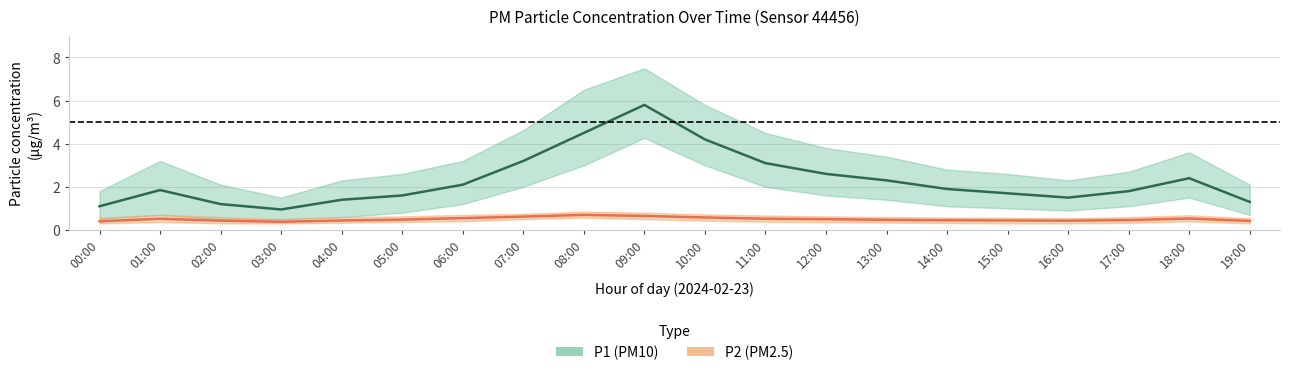

What are all the series names shown in the legend?

P1 (PM10), P2 (PM2.5)